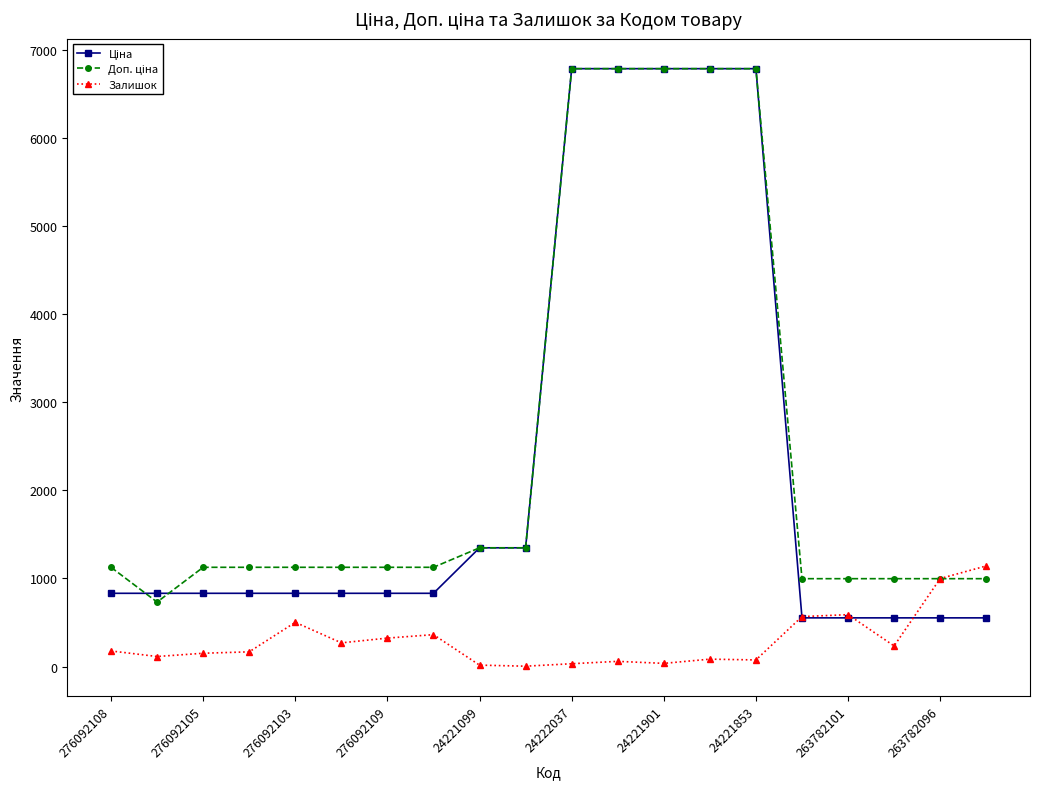

At how many categories does at least one series exceed 1757?

5